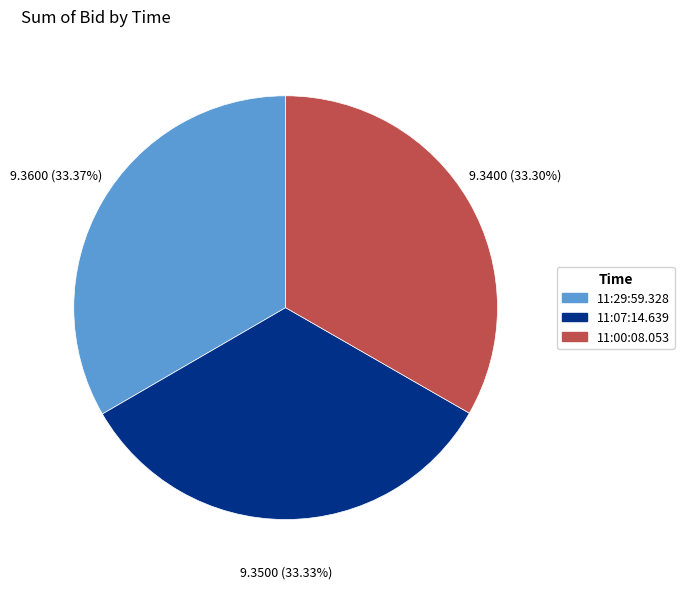

How many slices are in this pie chart?

3